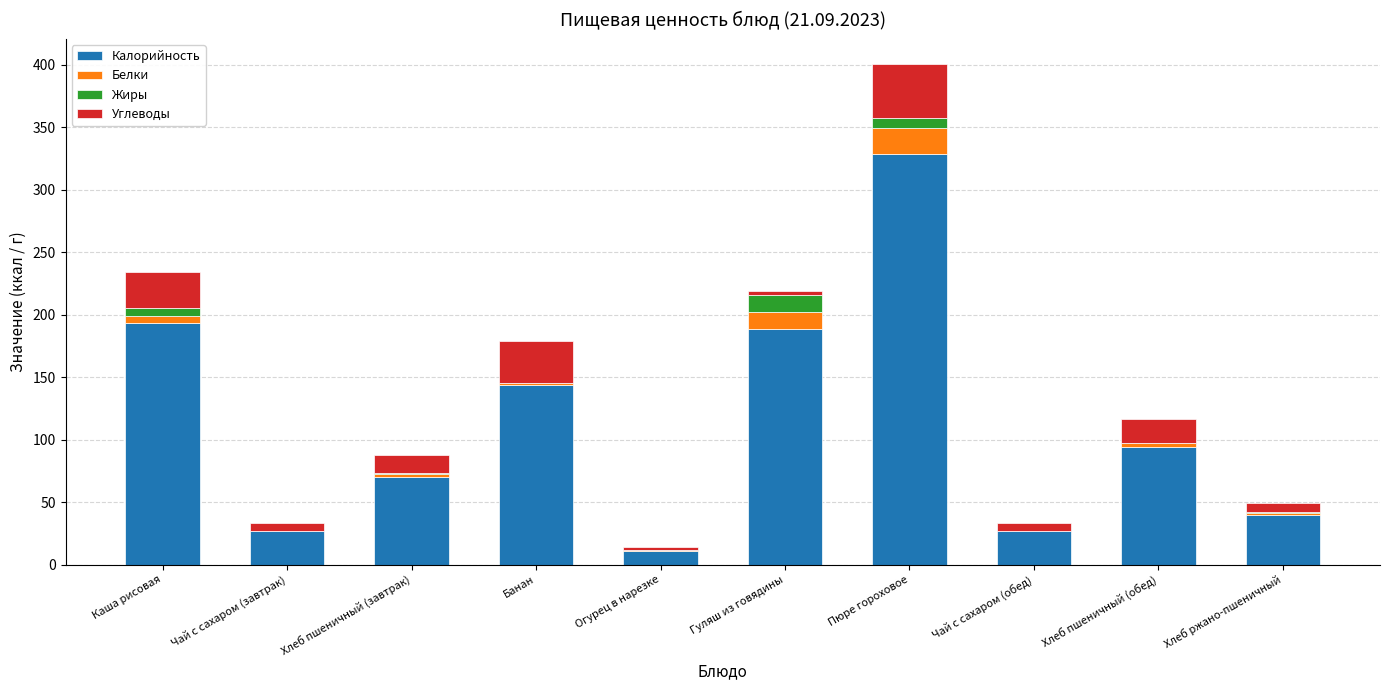

What is the total value across all series at Гуляш из говядины?

219.0